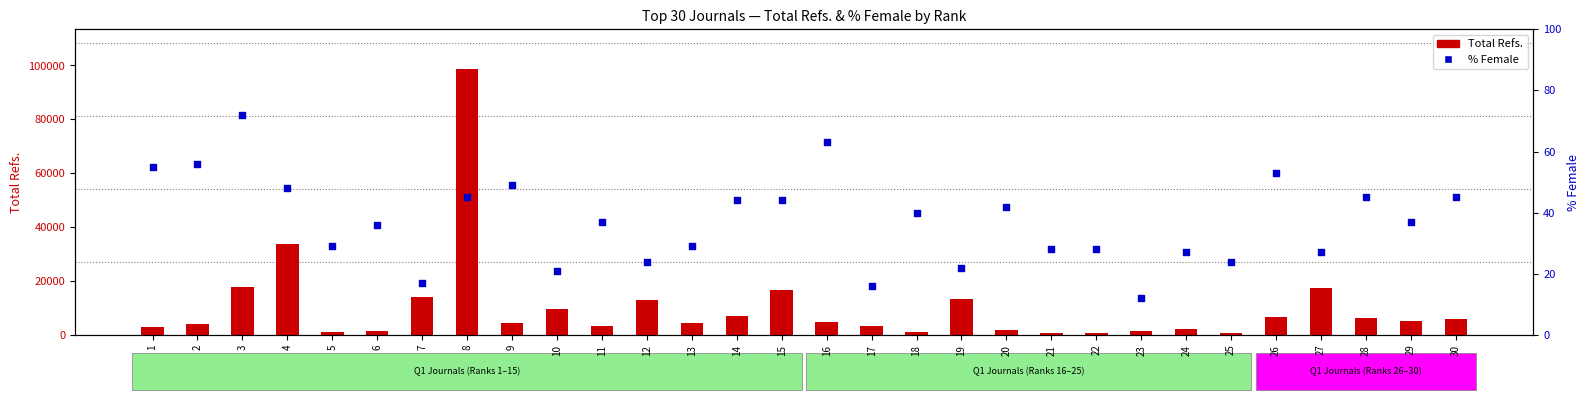

Which series contains the lowest Y value?

% Female